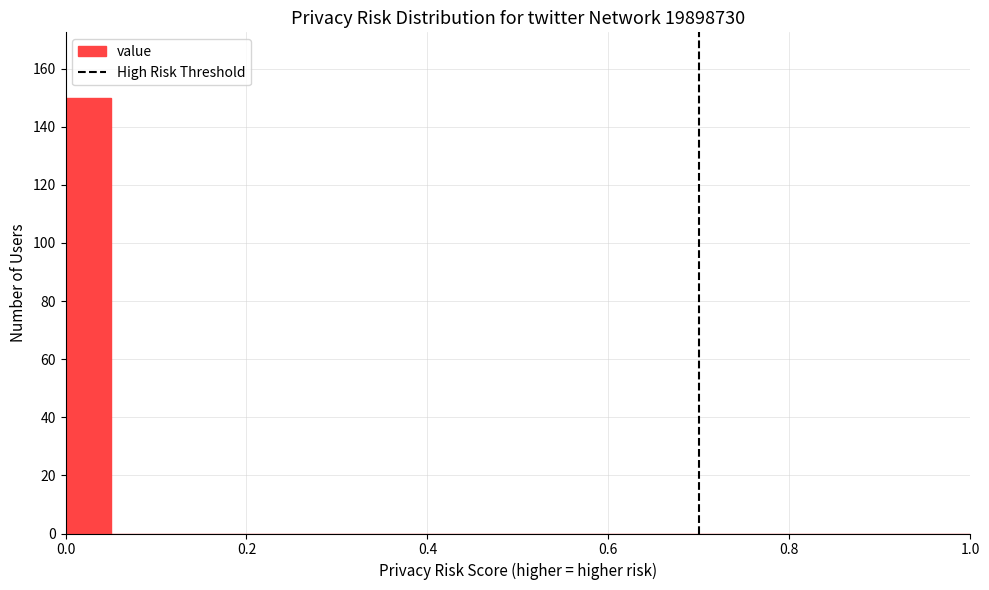

Read against the x-axis, roughly where is the centre of the tallest bar?

0.02